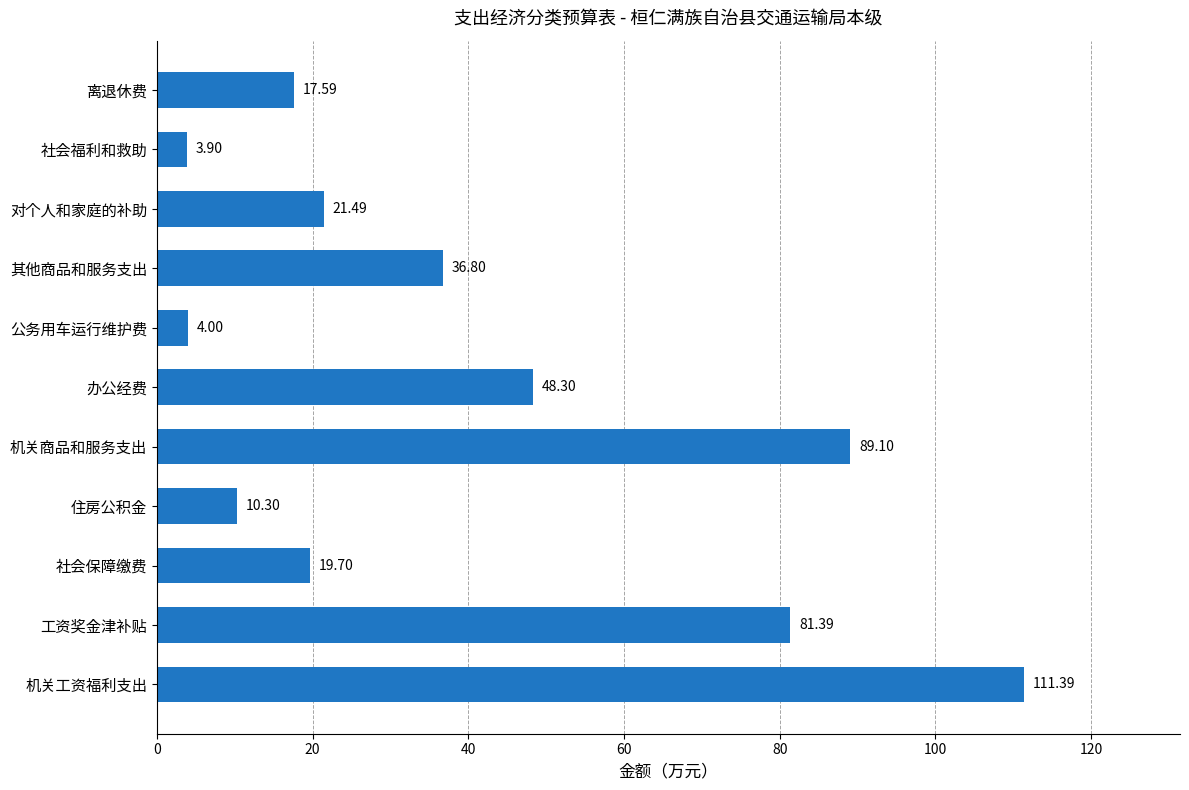

How many bars are there in total?

11